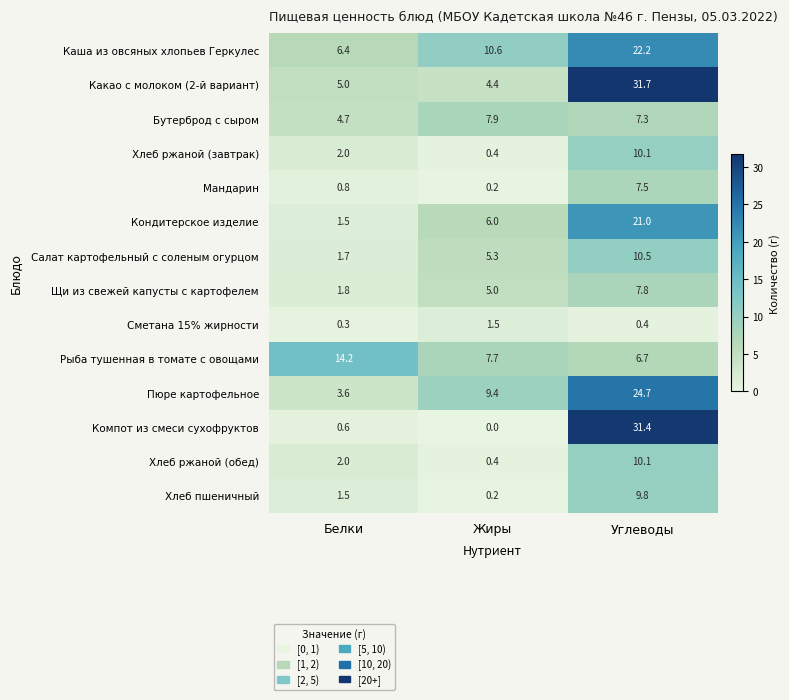

What value does the Салат картофельный с соленым огурцом series have at Белки?

1.7